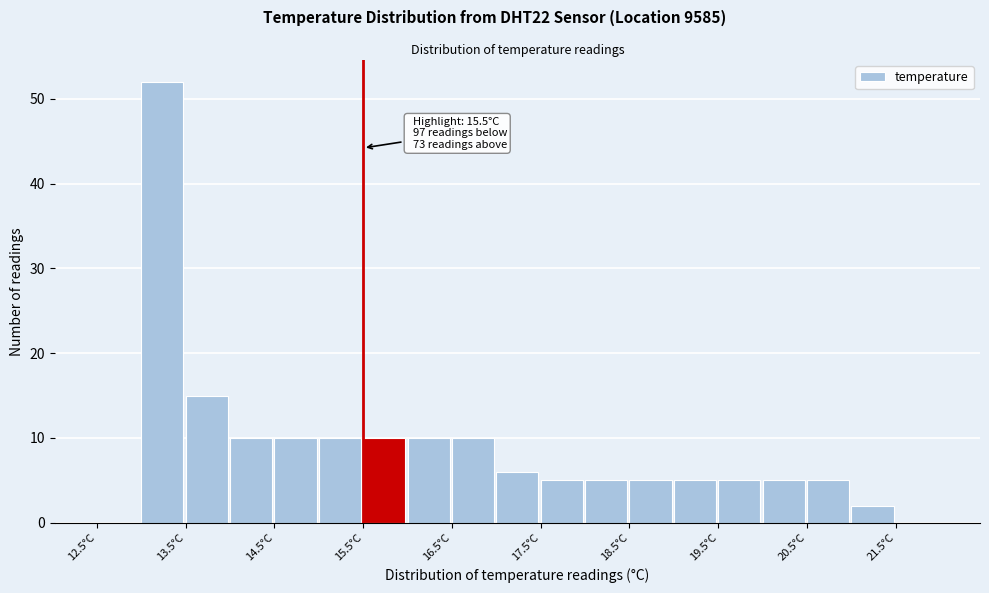

Which range on the x-axis has the tallest bar?

13.0 to 13.5